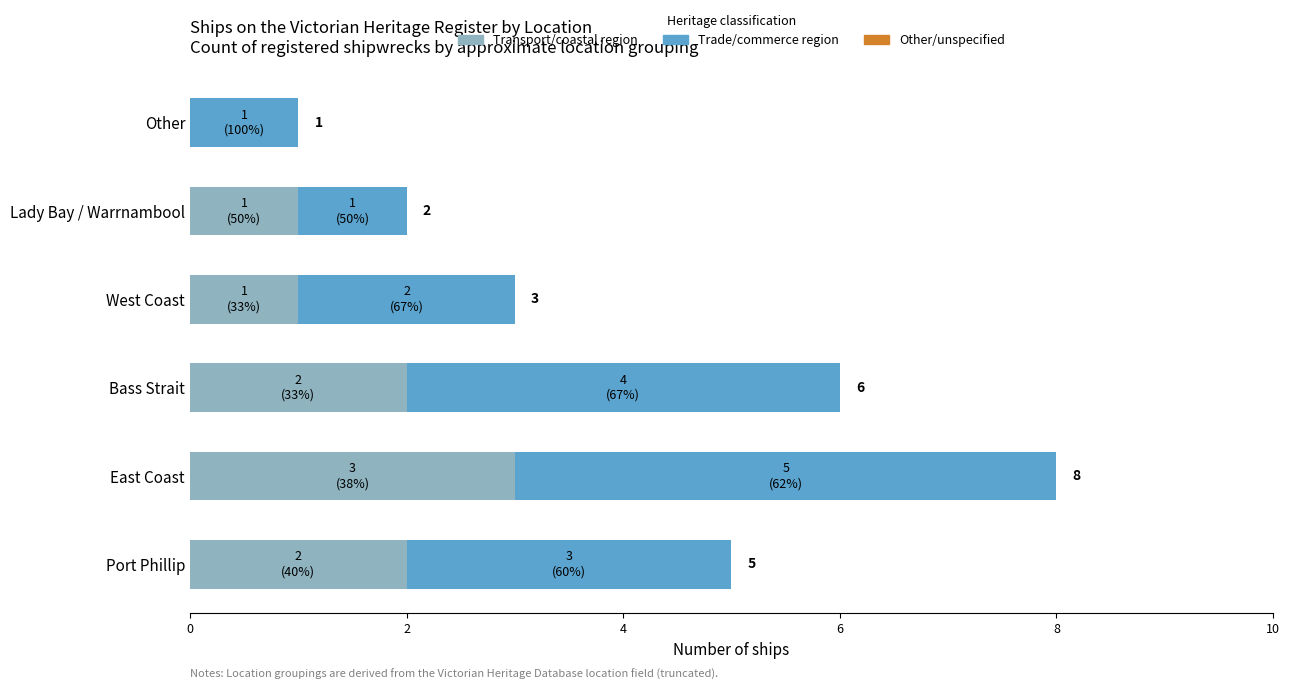

At which category is the sum across all series the highest?

East Coast